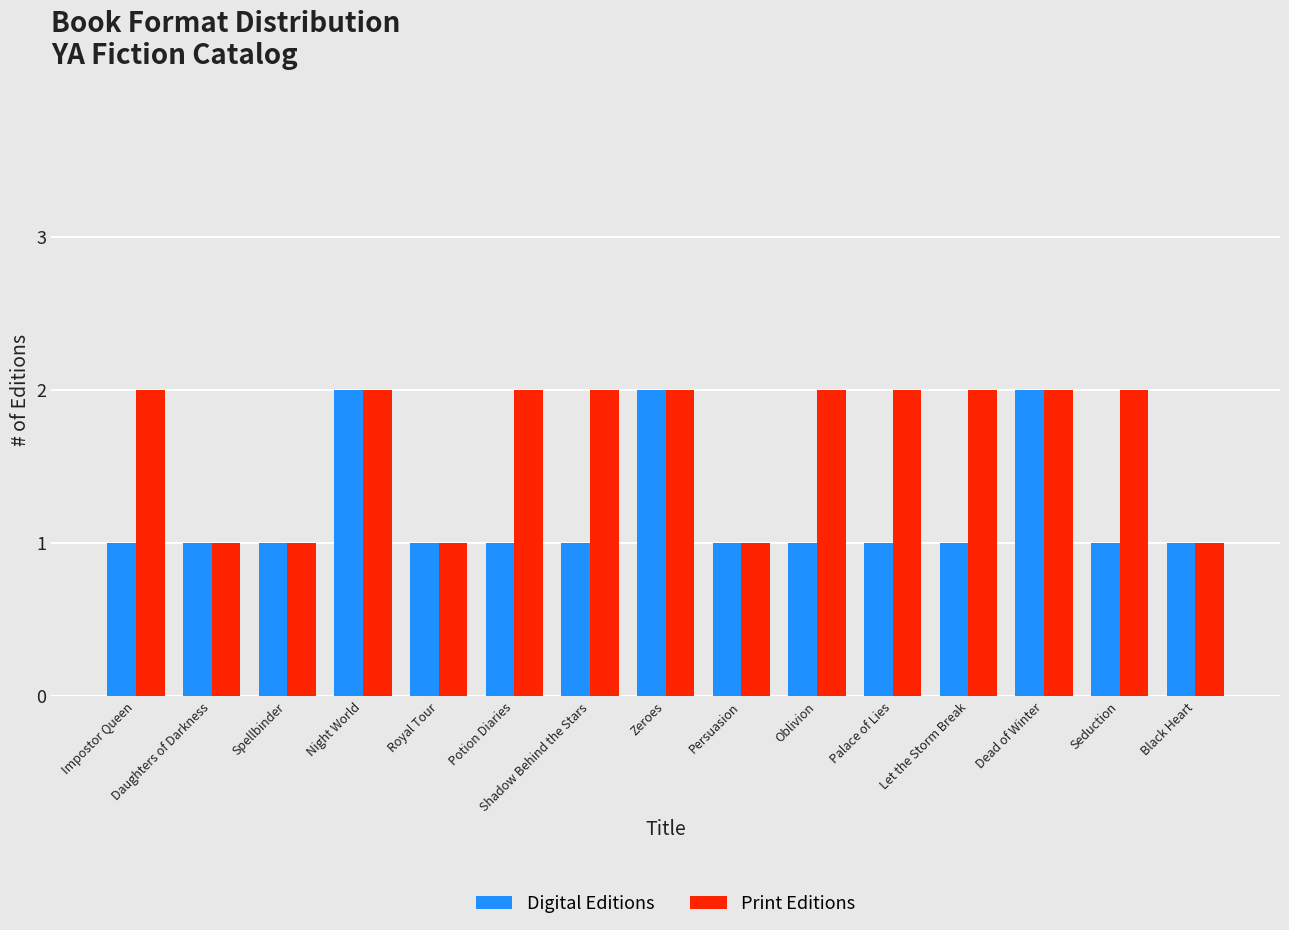

How many bars are there in each group?

2